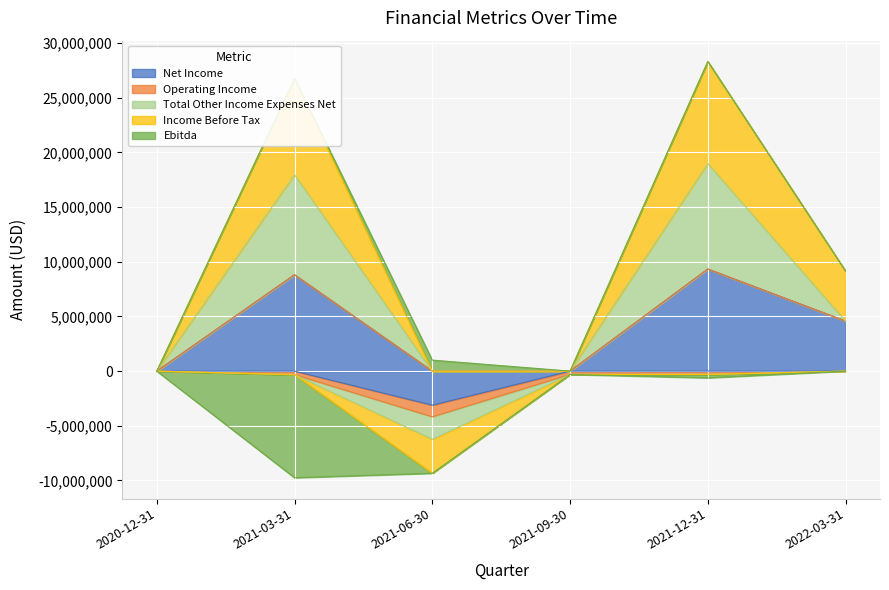

What is the label of the 3rd point from the left?

2021-06-30